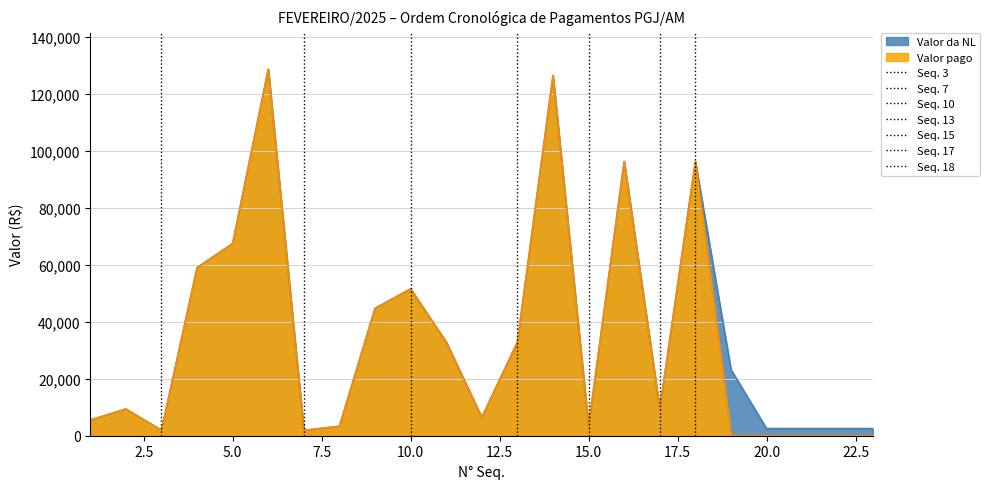

The Valor pago series shows 105368.5 at 5.0. True or false?

False